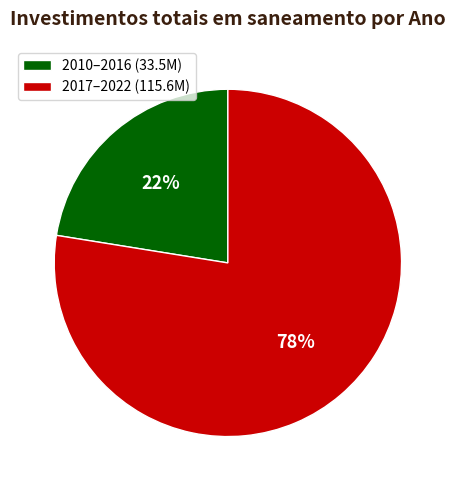

Does 2010–2016 (33.5M) account for over 50% of the chart?

No